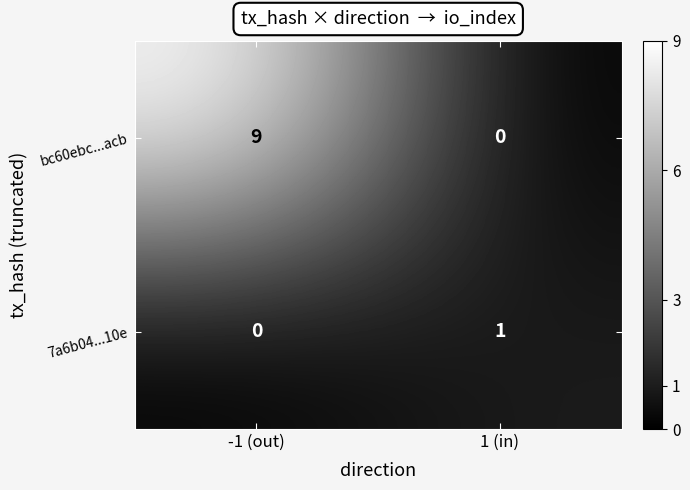

The 7a6b04...10e series shows 1 at 1 (in). True or false?

True